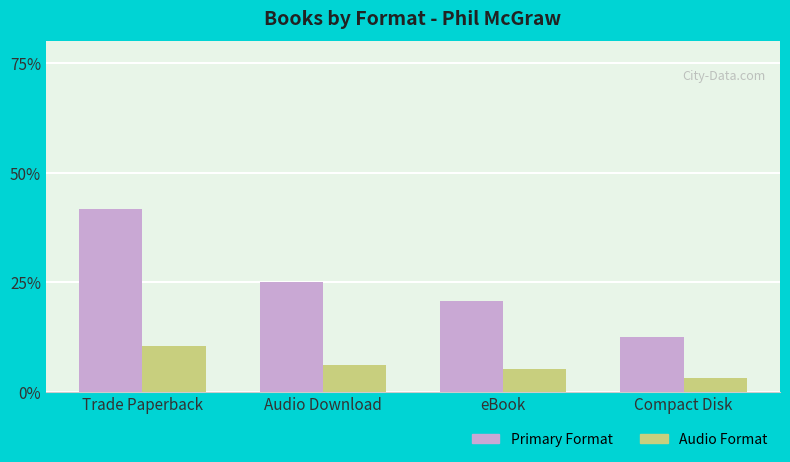

What is the label of the 1st bar from the left?

Trade Paperback